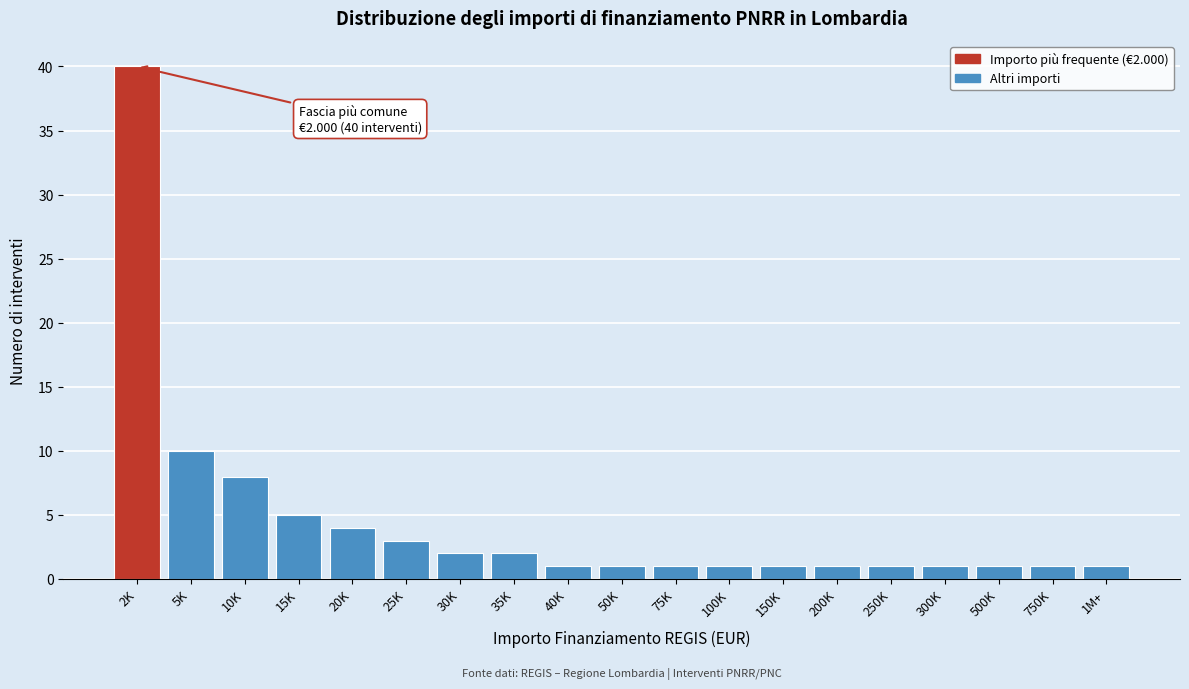

Reading left to right, transcribe all the data shown in this chart.

40	10	8	5	4	3	2	2	1	1	1	1	1	1	1	1	1	1	1